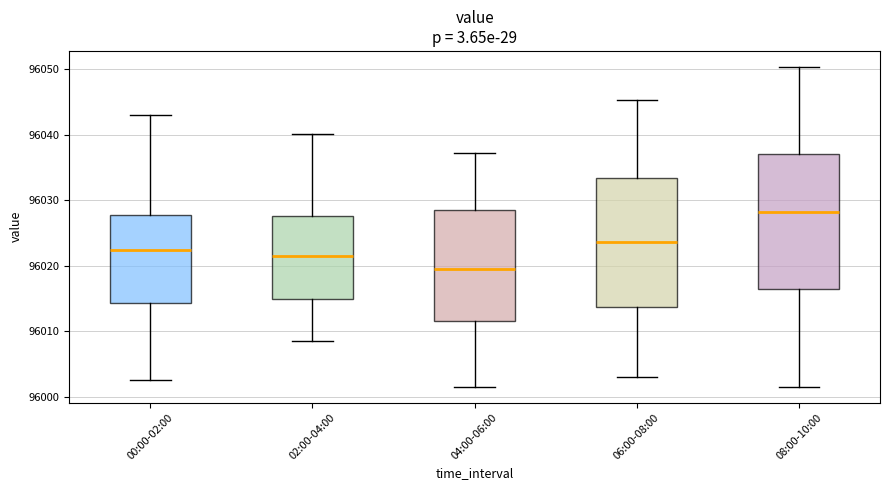

Where is the lower edge of the box for 06:00-08:00 on the y-axis? The values are not printed on the chart, so give them approximately, as read against the axis.

96014